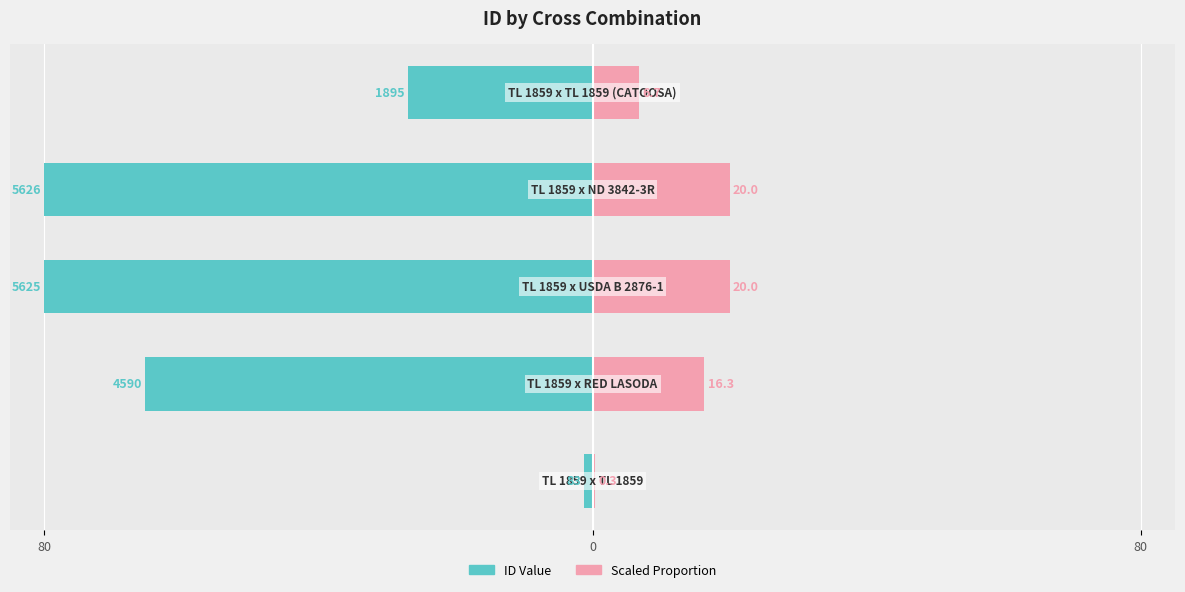

How many bars are there in each group?

2